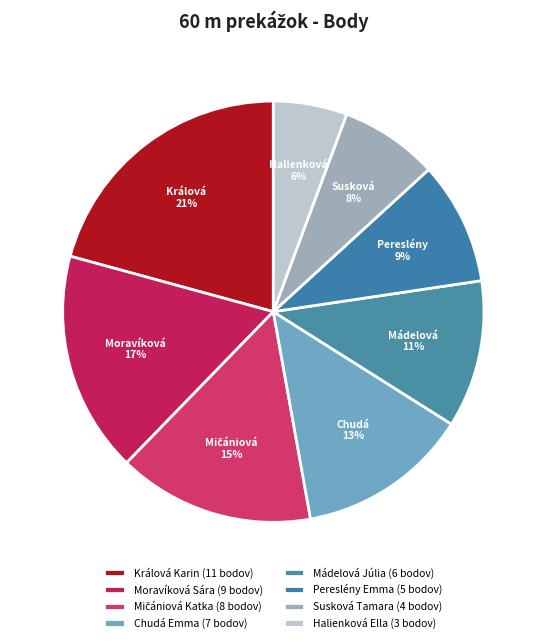

To the nearest percent, what is the combined percentage of Chudá Emma and Halienková Ella?

19%